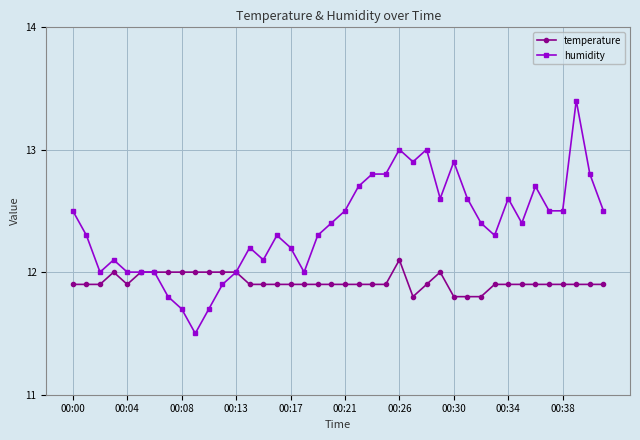

Which series has the widest spread of values?

humidity